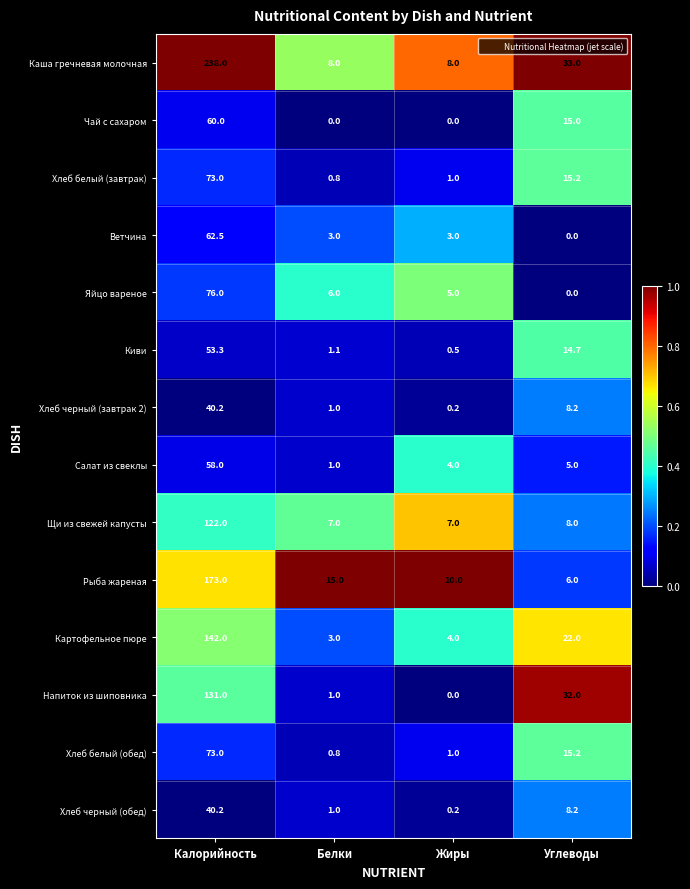

What is the difference between the maximum and minimum values in the Хлеб черный (обед) series?

40.0